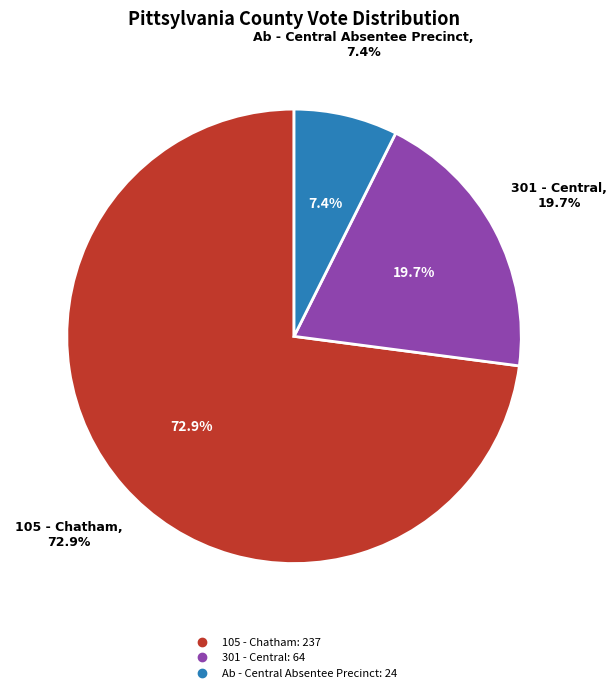

Is there a majority slice in this chart?

Yes